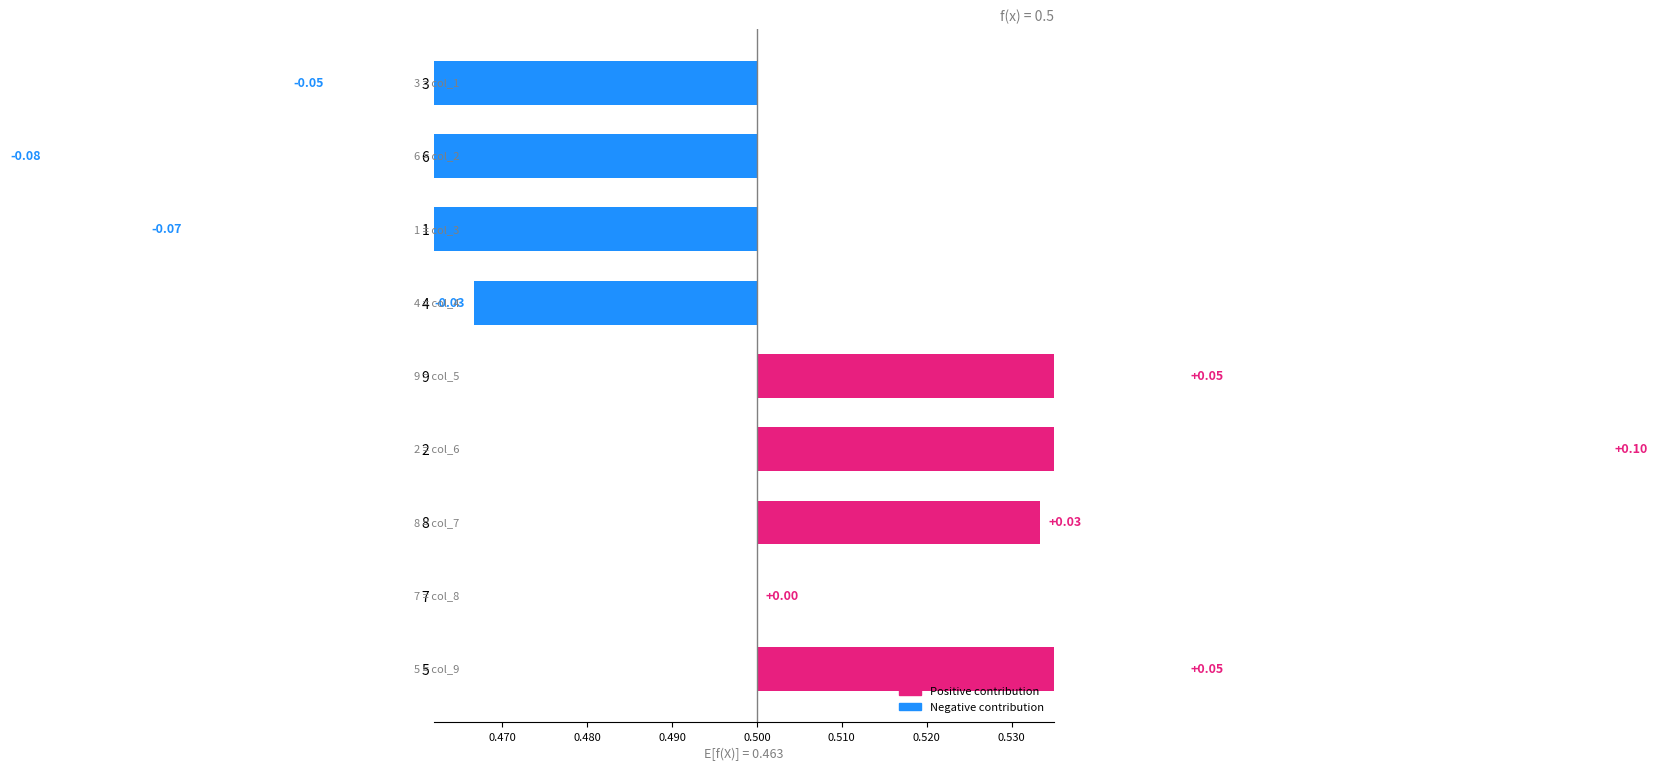

How many positive values are there?

4